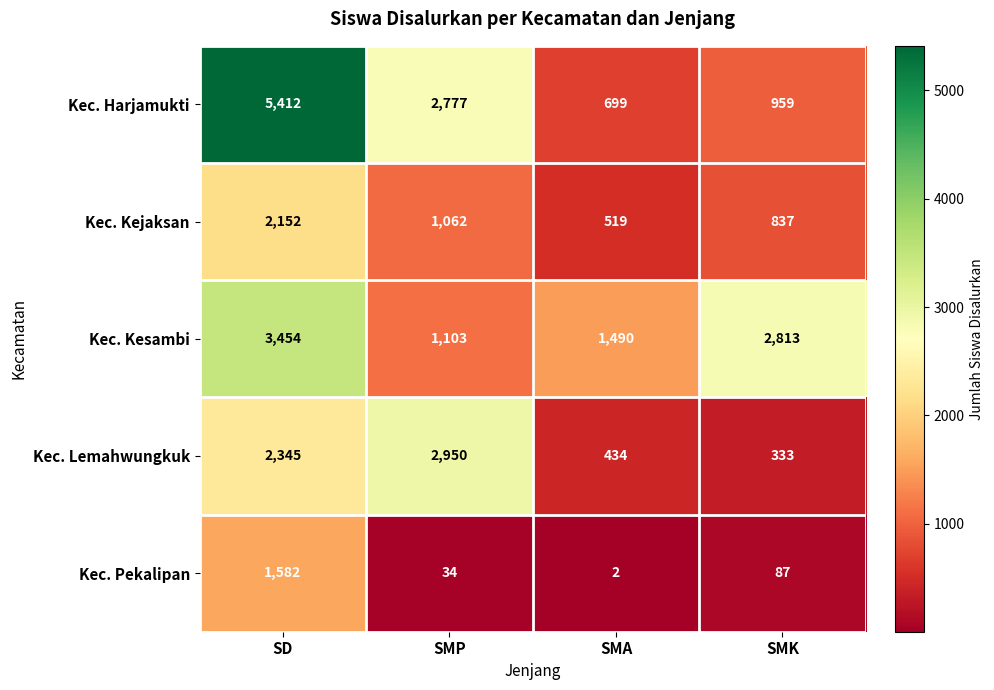

Between SMP and SMA, which series saw the biggest shift?

Kec. Lemahwungkuk